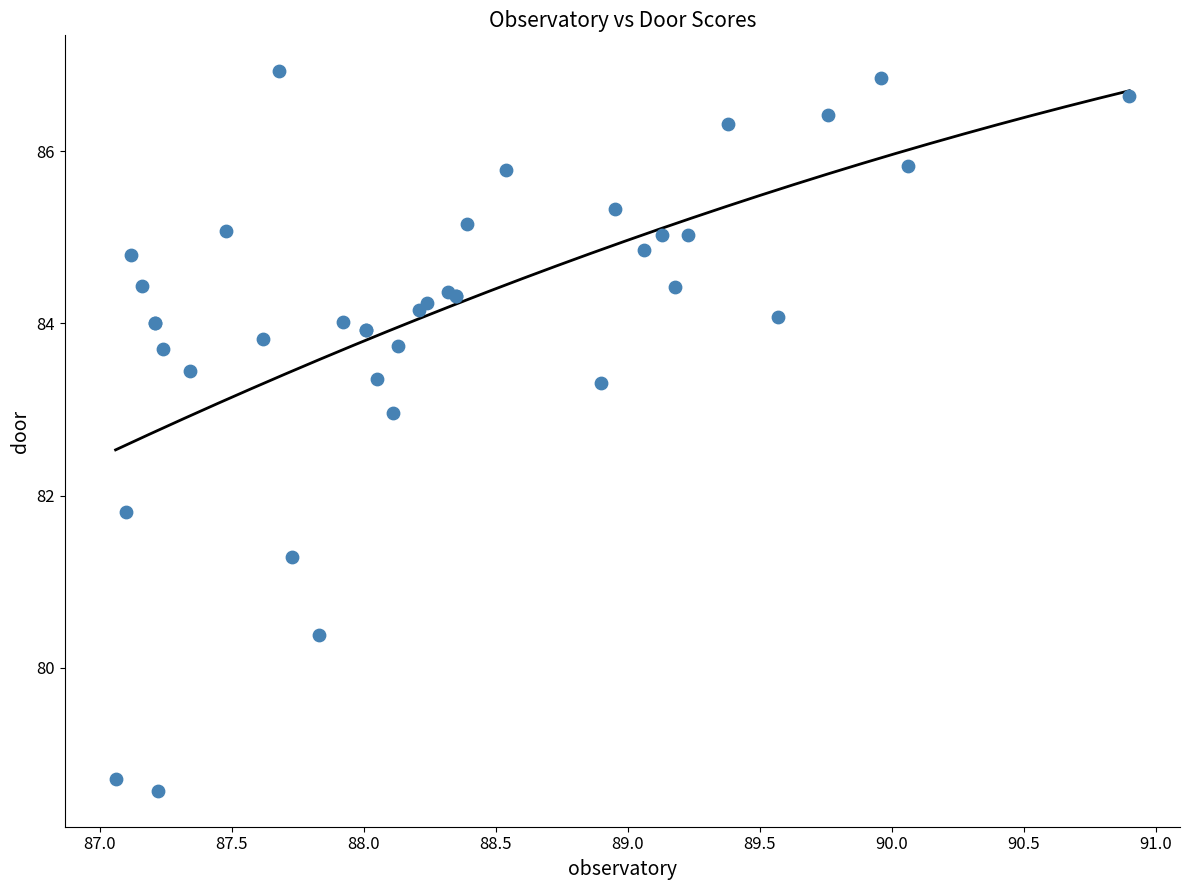

What Y value in the scatter plot is closest to 82?

81.8